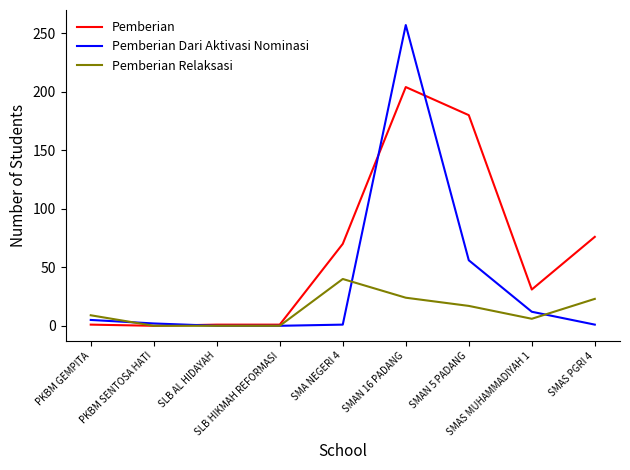

What is the average value of the Pemberian series?

63